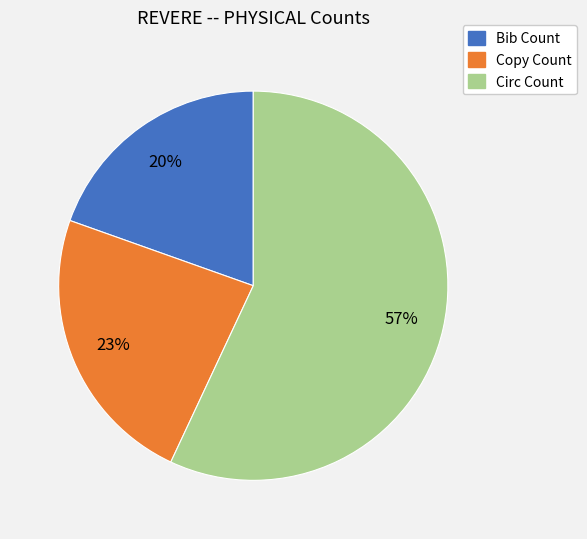

How many segments does this pie chart have?

3